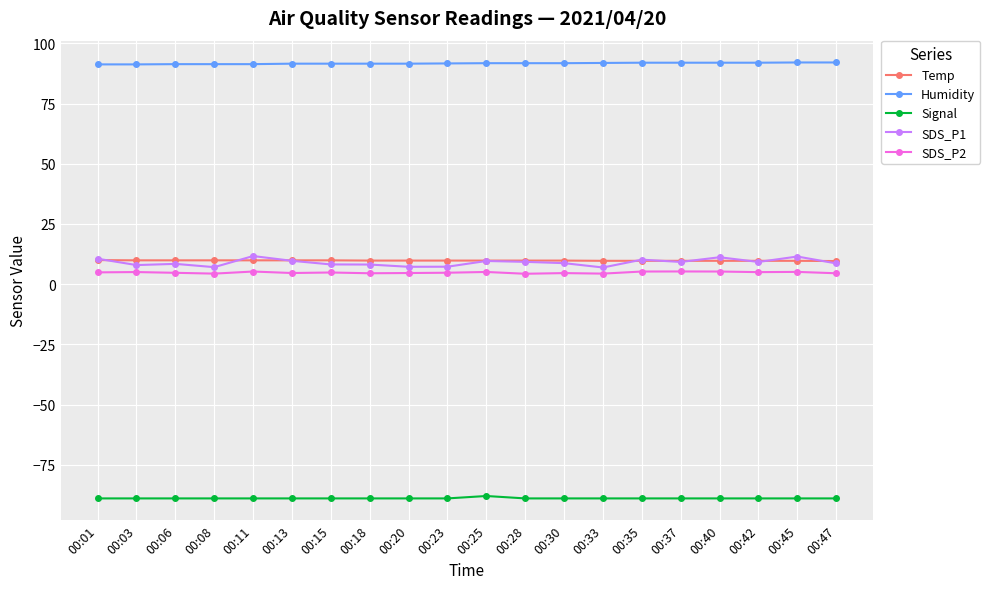

Is the value of SDS_P1 at 00:13 greater than the value of Humidity at 00:28?

No